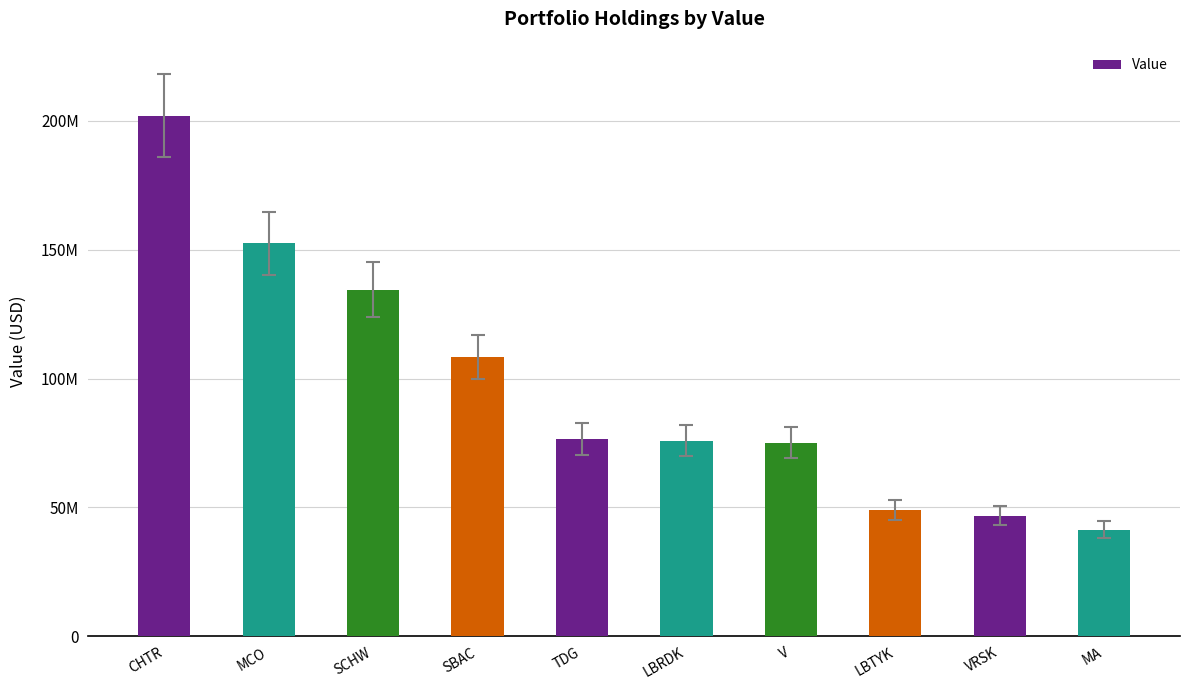

Rank the categories by value from highest to lowest.

CHTR, MCO, SCHW, SBAC, TDG, LBRDK, V, LBTYK, VRSK, MA